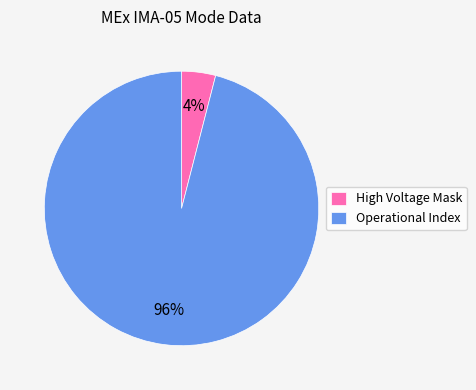

How many slices are in this pie chart?

2